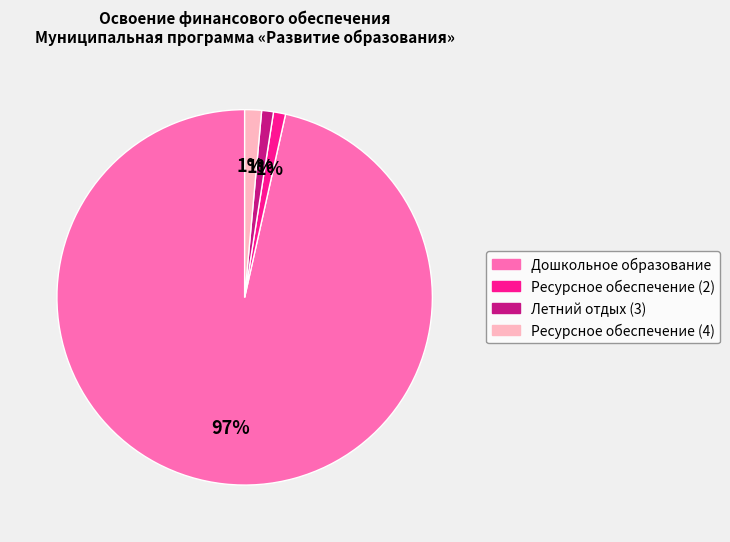

Is the sum of Дошкольное образование and Летний отдых (3) greater than half?

Yes